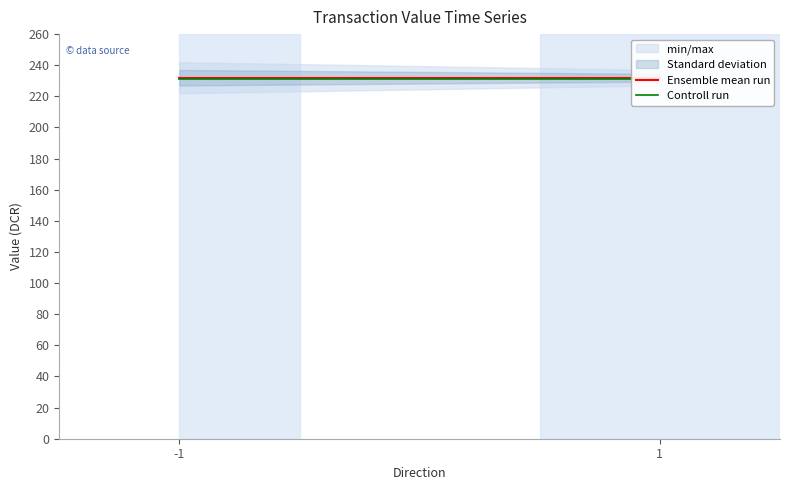

How many lines are shown in the chart?

2